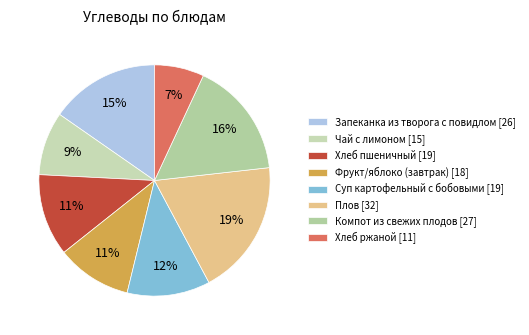

Rank the categories by value from lowest to highest.

Хлеб ржаной, Чай с лимоном, Фрукт/яблоко (завтрак), Хлеб пшеничный, Суп картофельный с бобовыми, Запеканка из творога с повидлом, Компот из свежих плодов, Плов